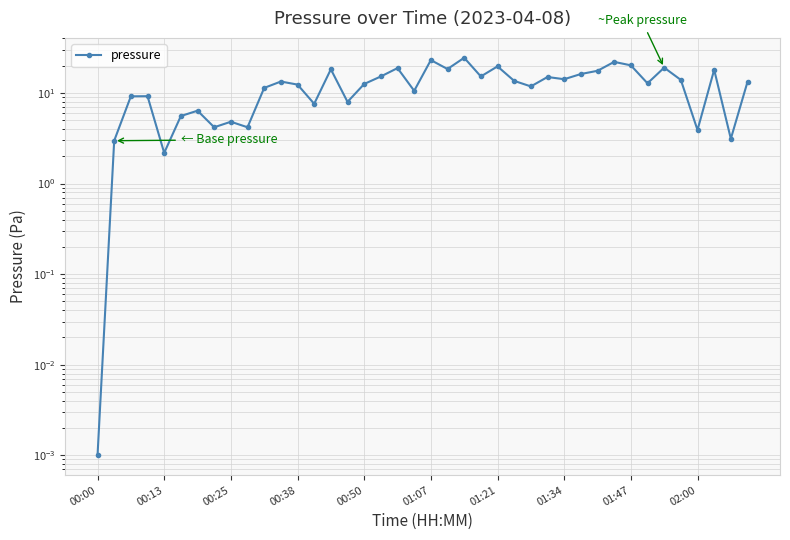

At which label does the data first exceed 13?

11